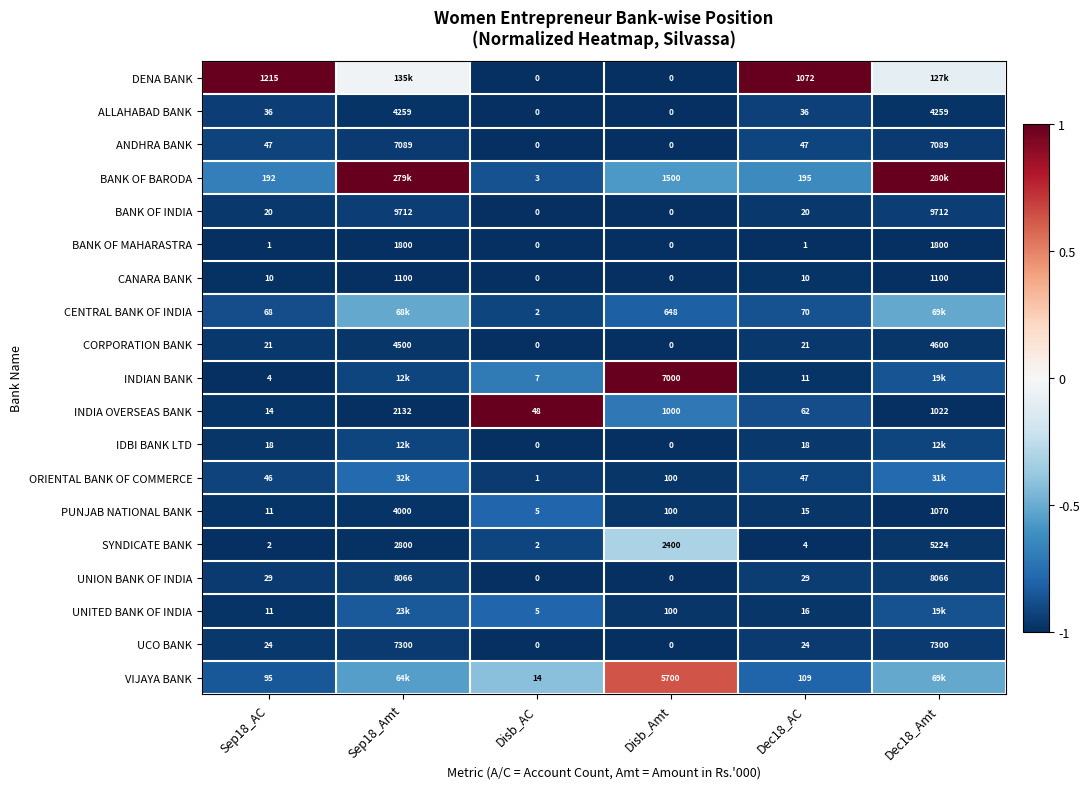

Between Sep18_AC and Disb_Amt, which series saw the biggest shift?

INDIAN BANK